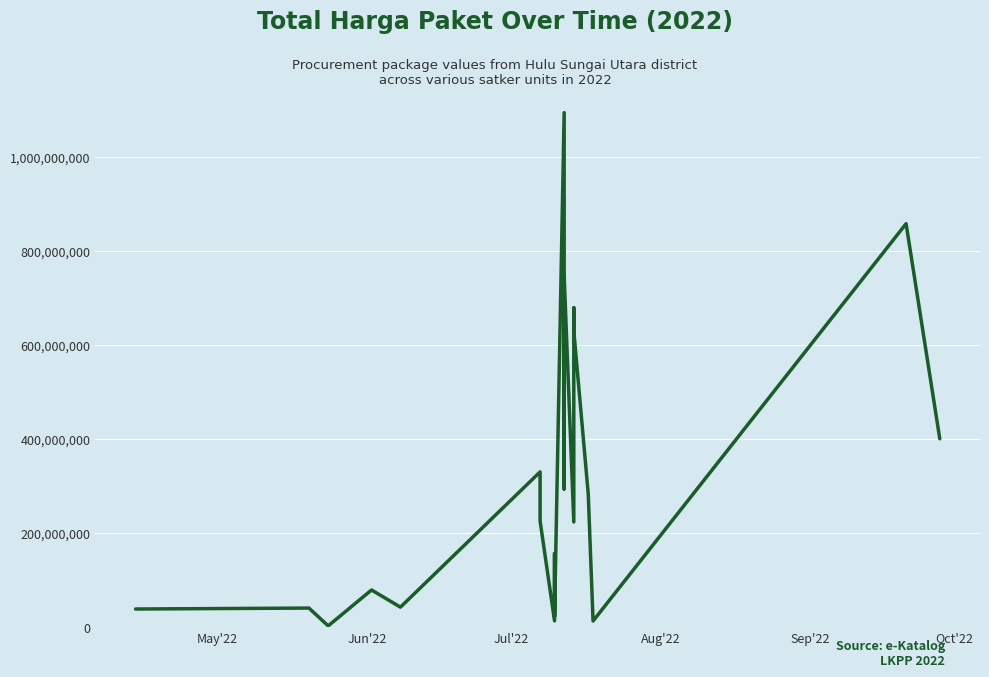

True or false: the data shows 74556621 at 6.

False